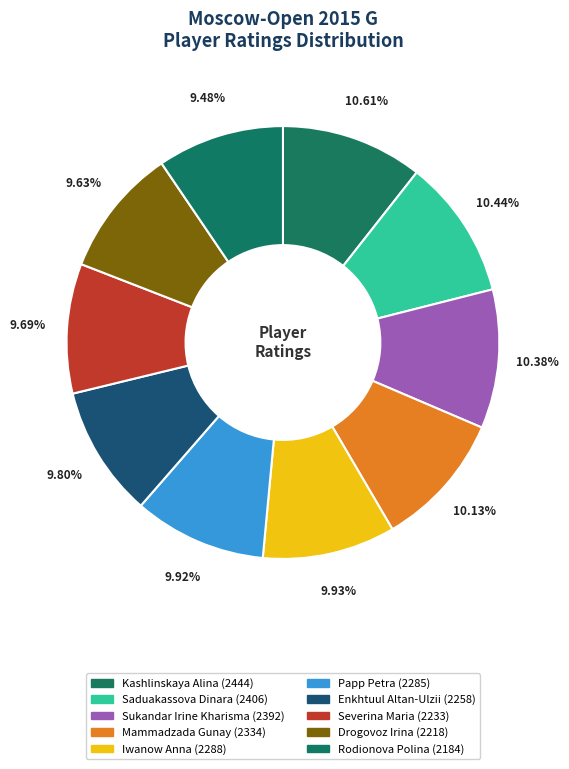

To the nearest percent, what is the difference between the largest and smallest slice percentages?

1%